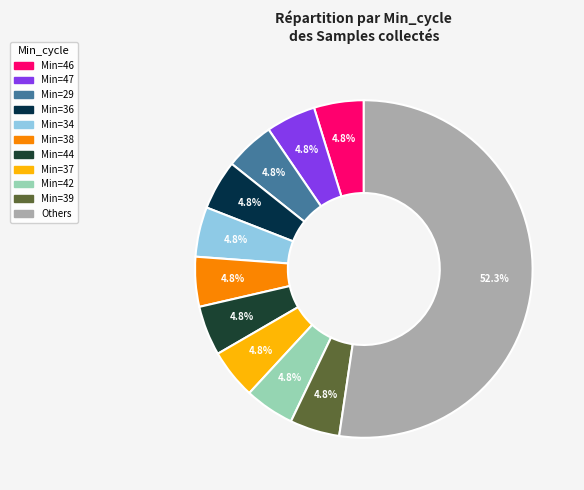

How many segments does this pie chart have?

11